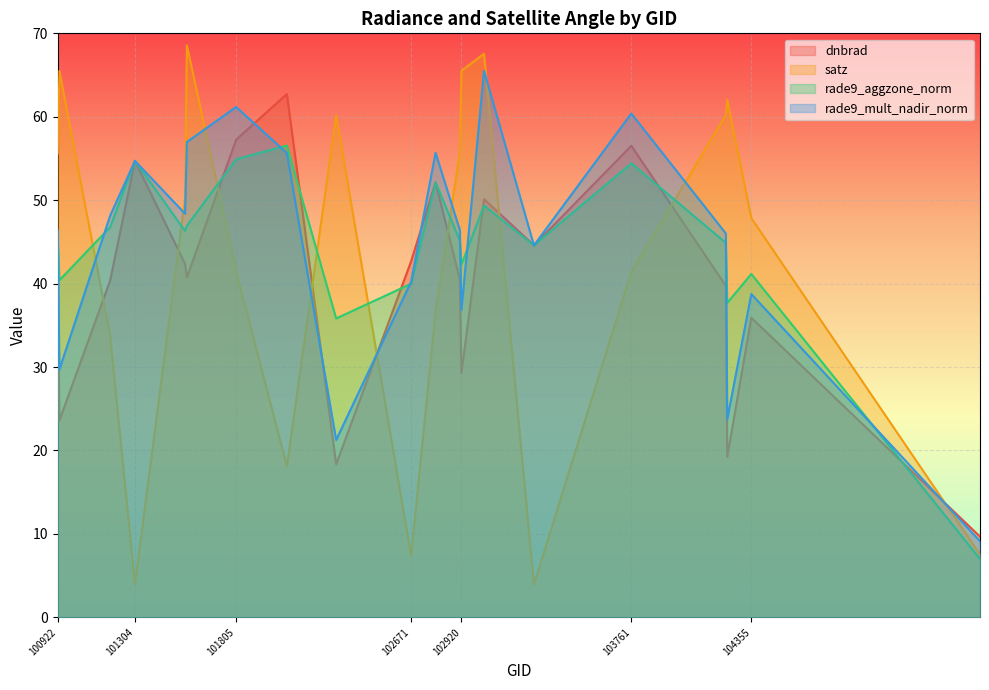

How many lines are shown in the chart?

4